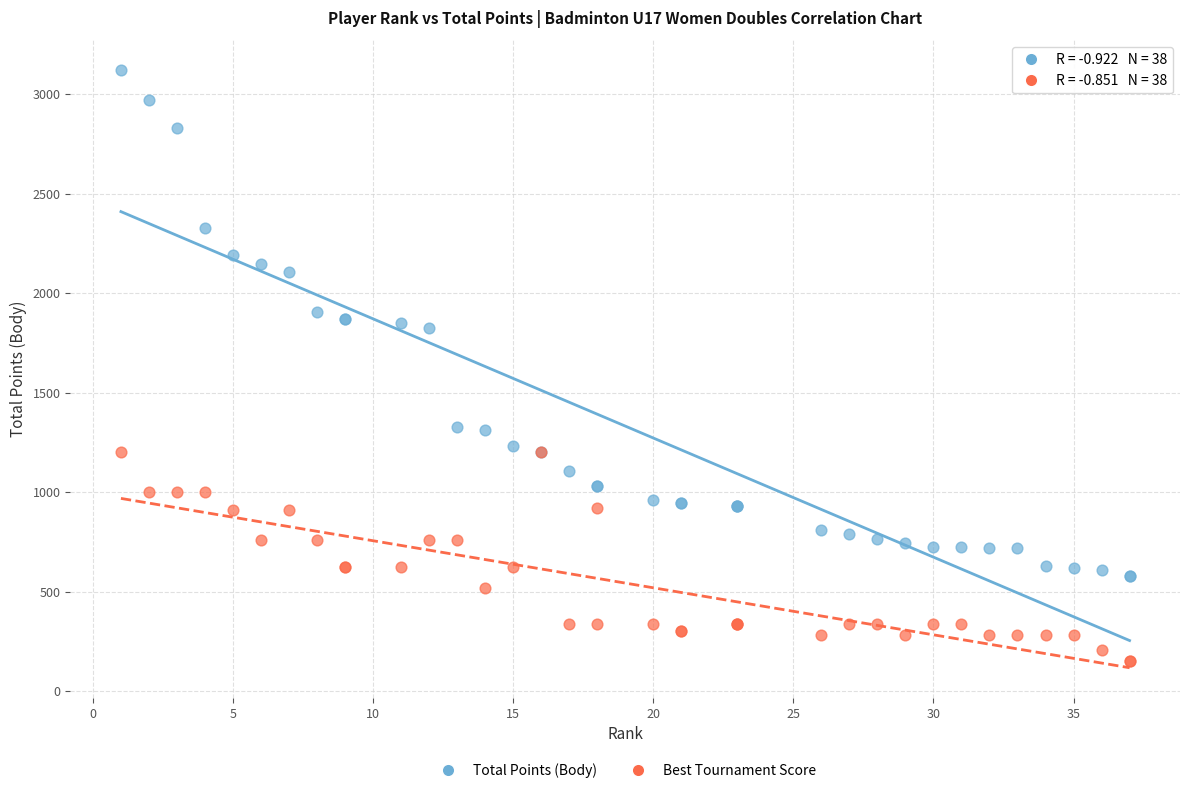

Which series contains the highest Y value?

Total Points (Body)